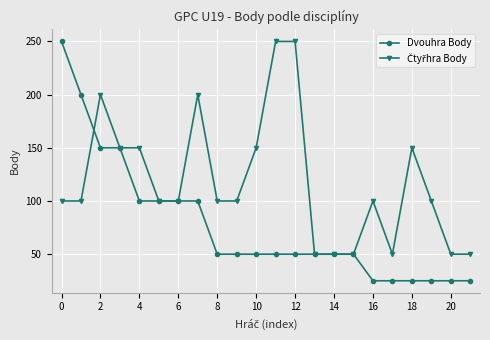

What is the value of the Dvouhra Body point at the 19th from the left?

25